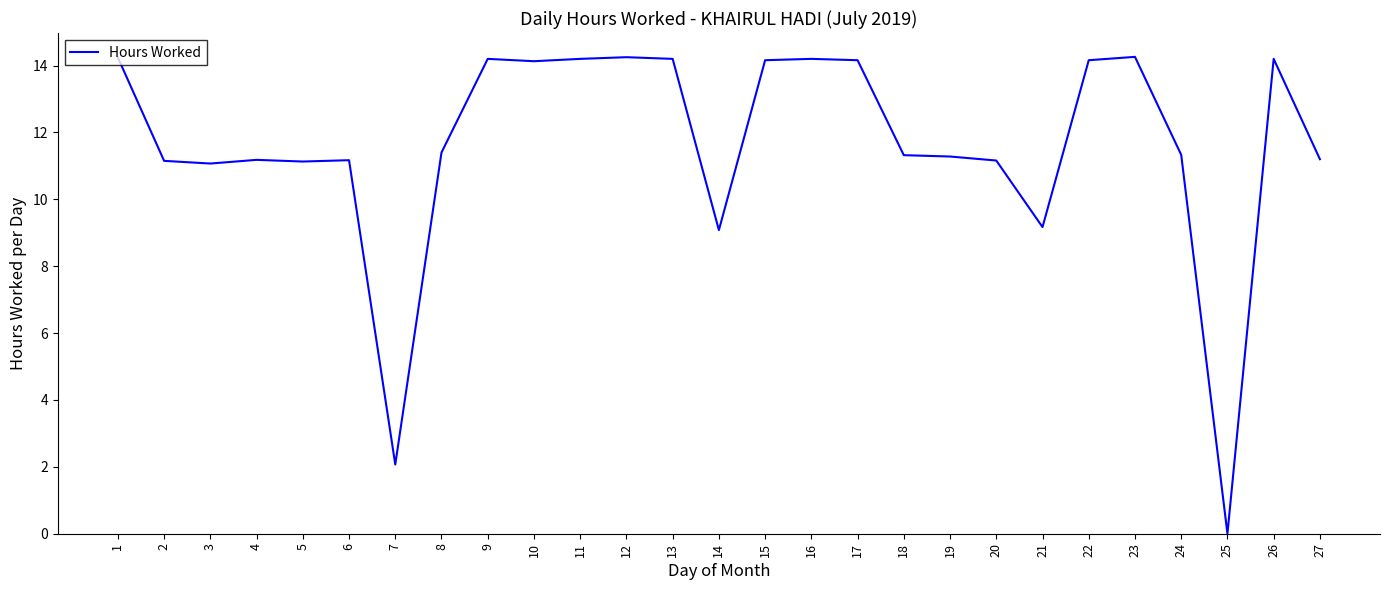

Read the value at 4.

11.2